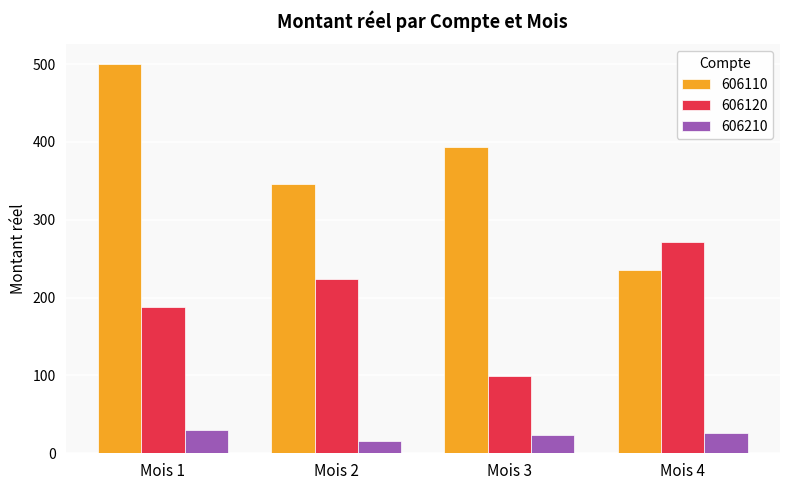

What value does the 606120 series have at Mois 2?

223.7